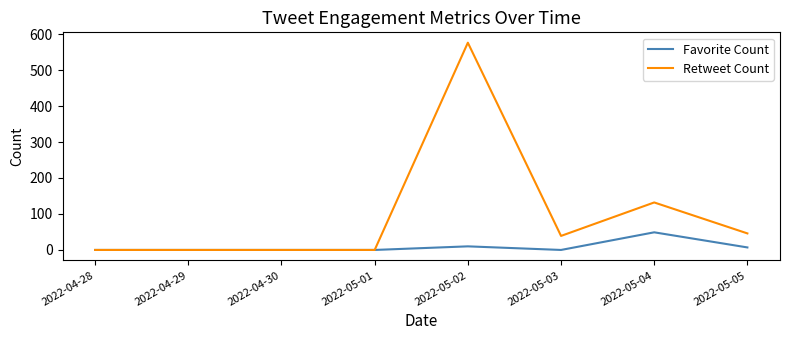

What is the maximum value shown in the chart?

576